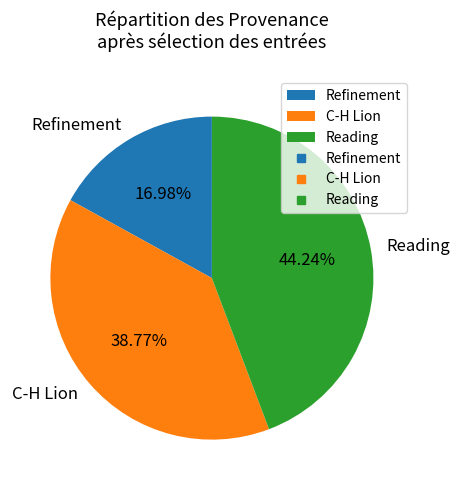

How much of the chart is everything except Refinement?

83.0%